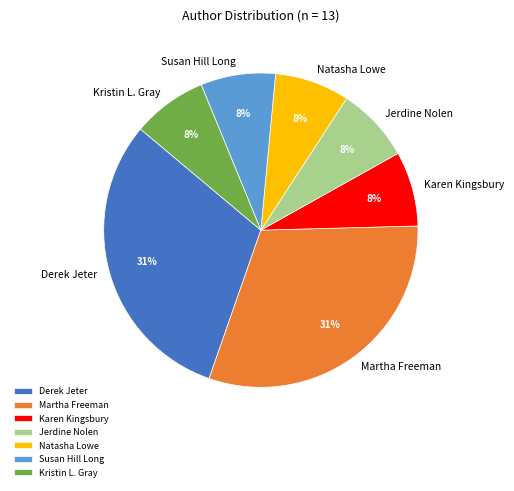

Do Susan Hill Long and Derek Jeter together represent more than half of the pie?

No